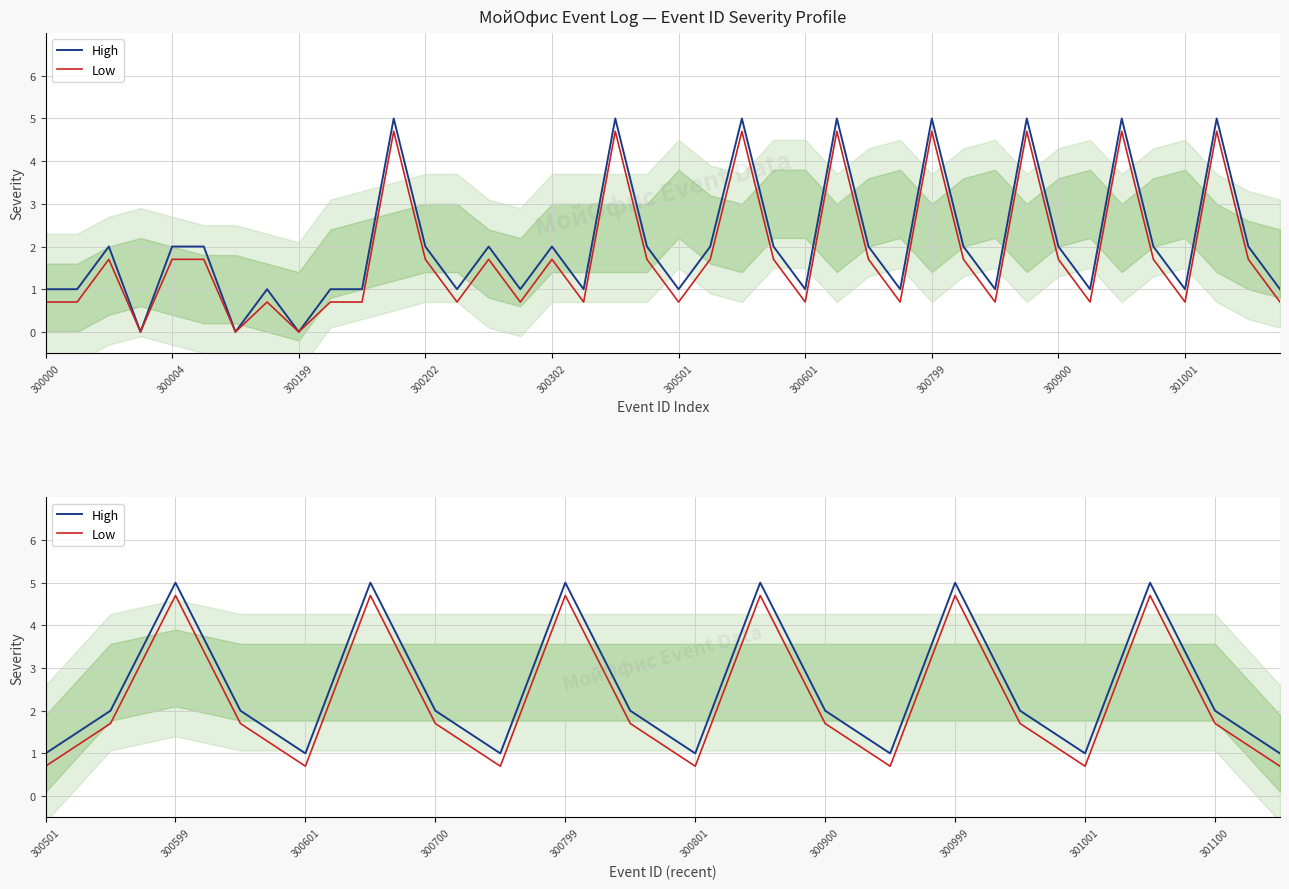

List the series in order of their peak value, highest first.

High, Low